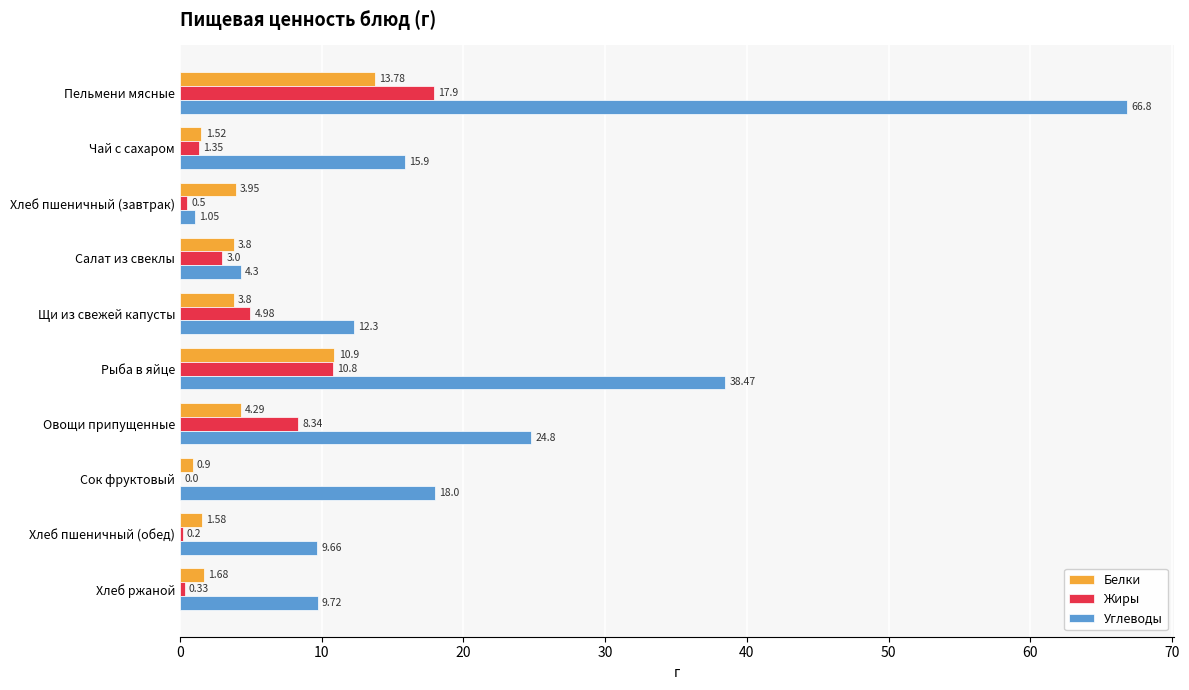

Which category has the highest value in the Жиры series?

Пельмени мясные